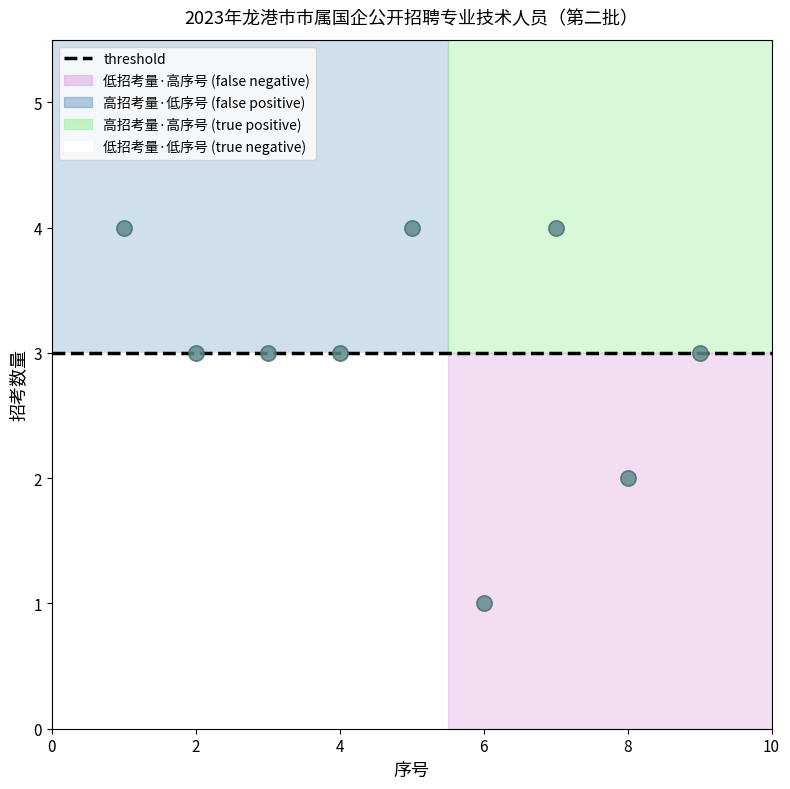

What is the range of X values (max minus min)?

8